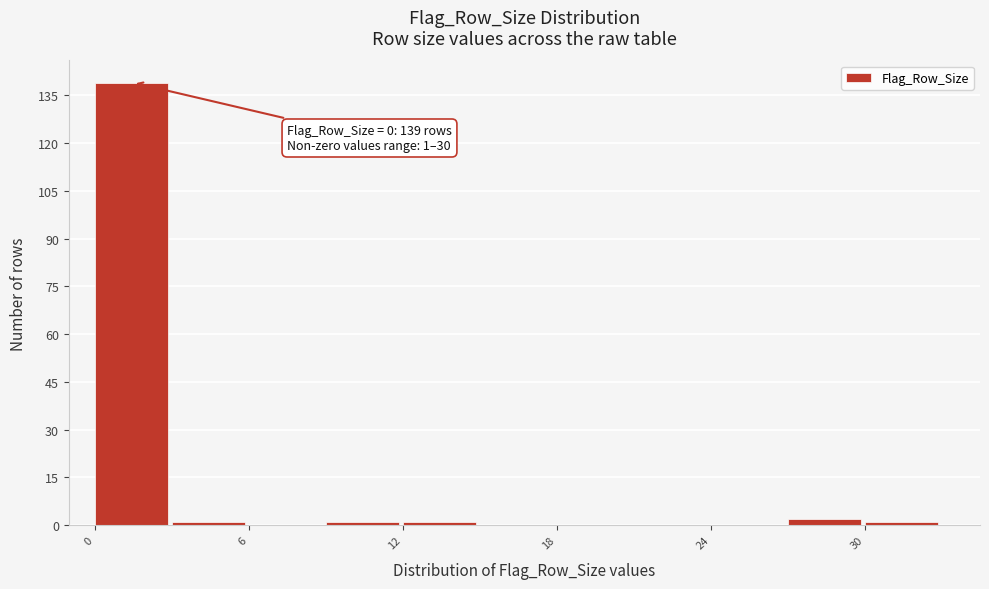

Read against the x-axis, roughly where is the centre of the tallest bar?

1